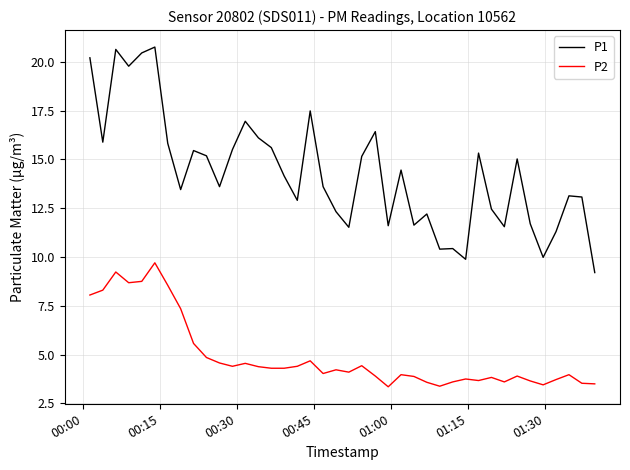

Does the chart display data point markers on the line(s)?

No